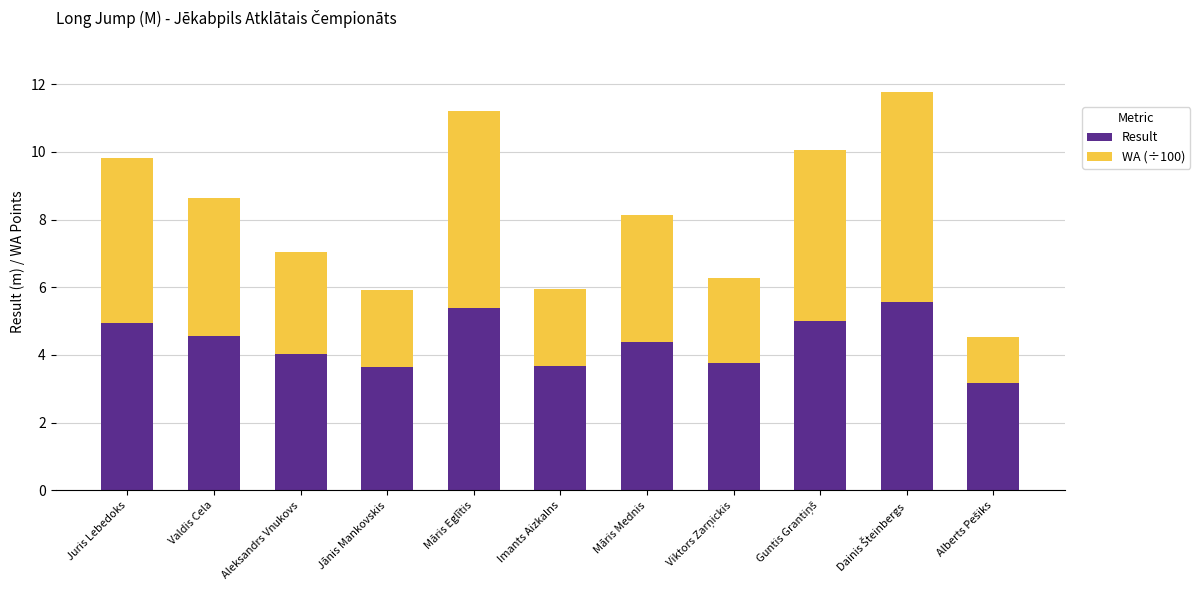

What is the difference between the Result values at Valdis Cela and Jānis Mankovskis?

0.9